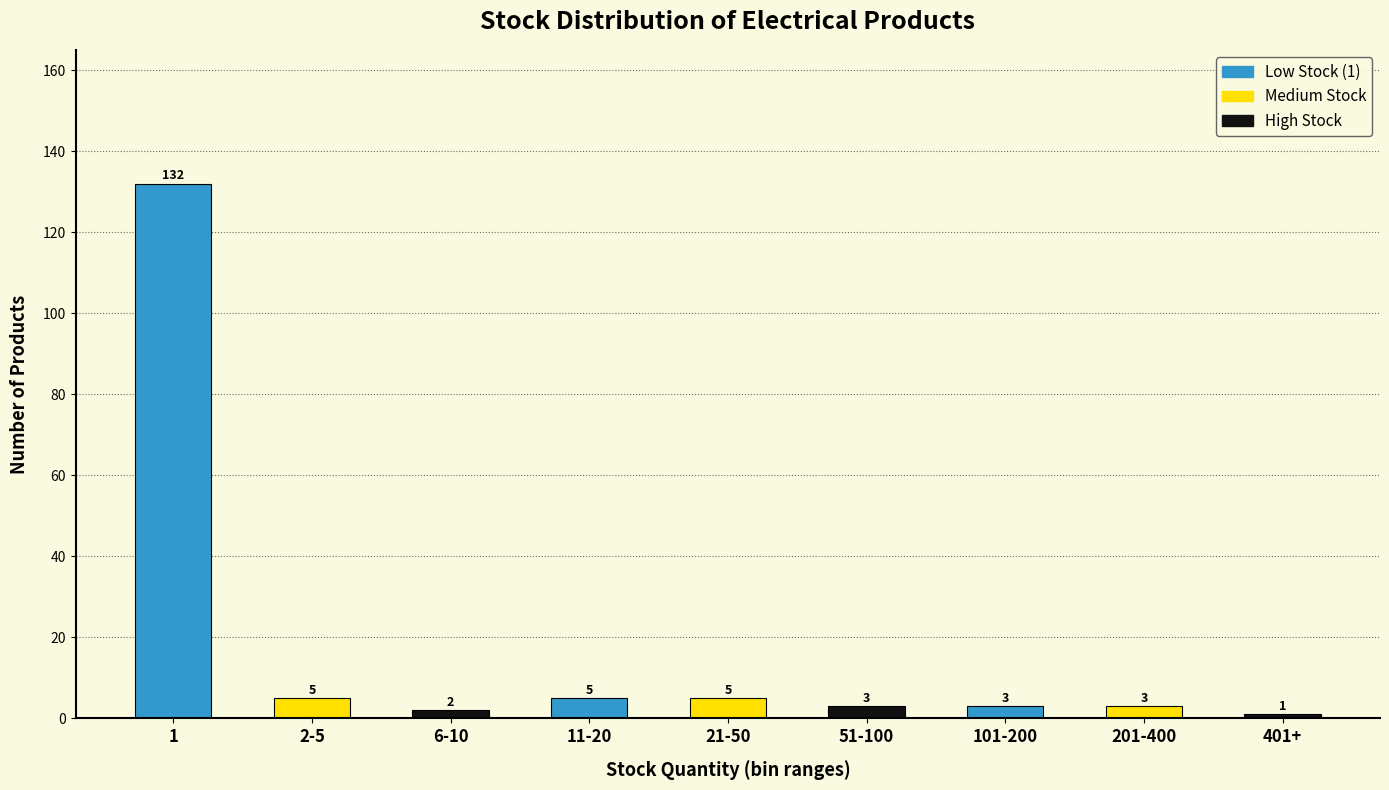

Reading left to right, extract all data points from this chart.

132	5	2	5	5	3	3	3	1